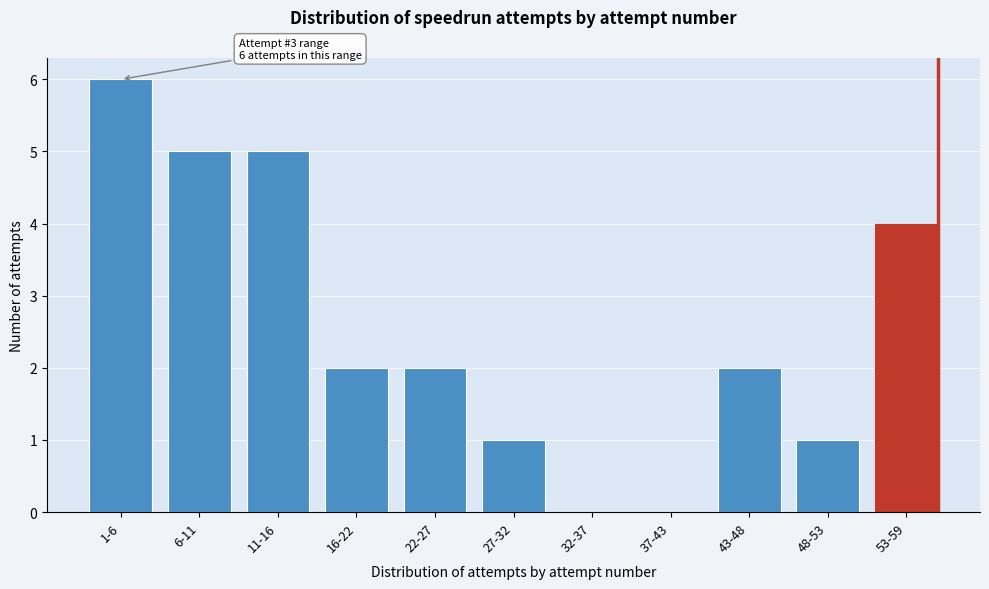

Reading left to right, what are all the values shown in this chart?

1-6=6	6-11=5	11-16=5	16-22=2	22-27=2	27-32=1	32-37=0	37-43=0	43-48=2	48-53=1	53-59=4